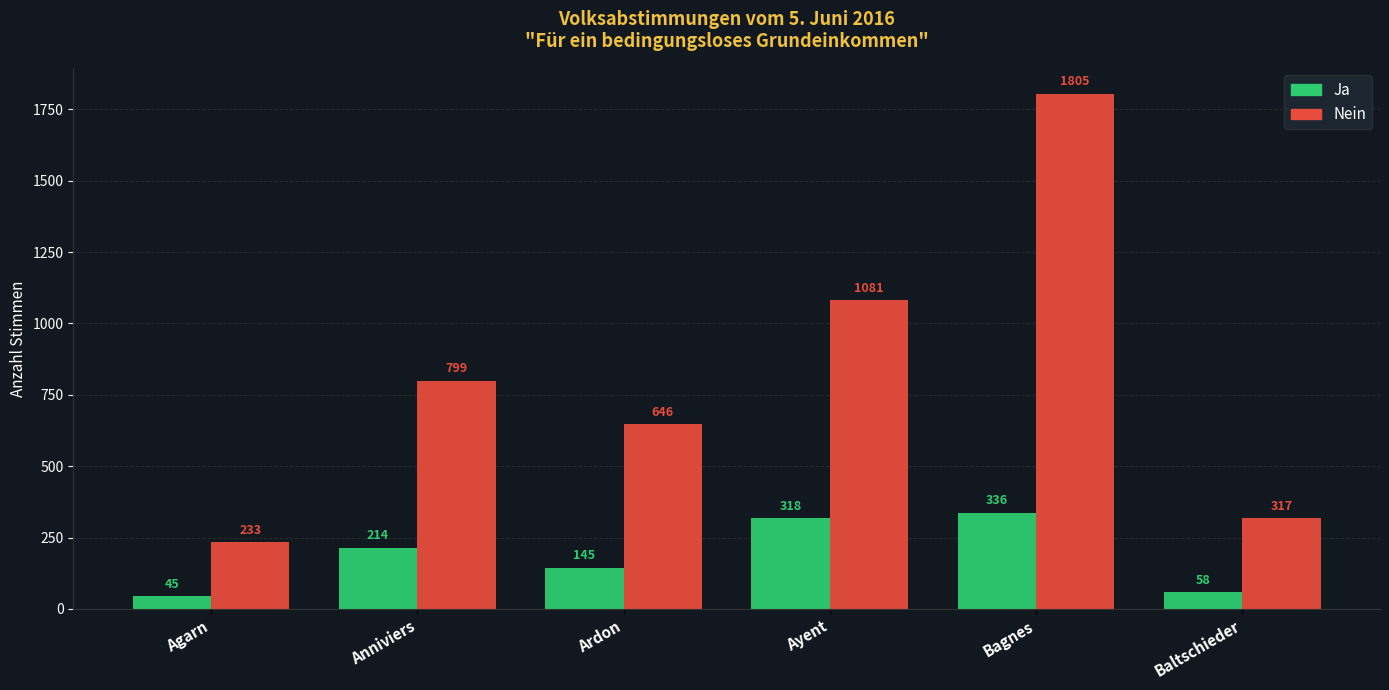

Does the chart contain any negative values?

No